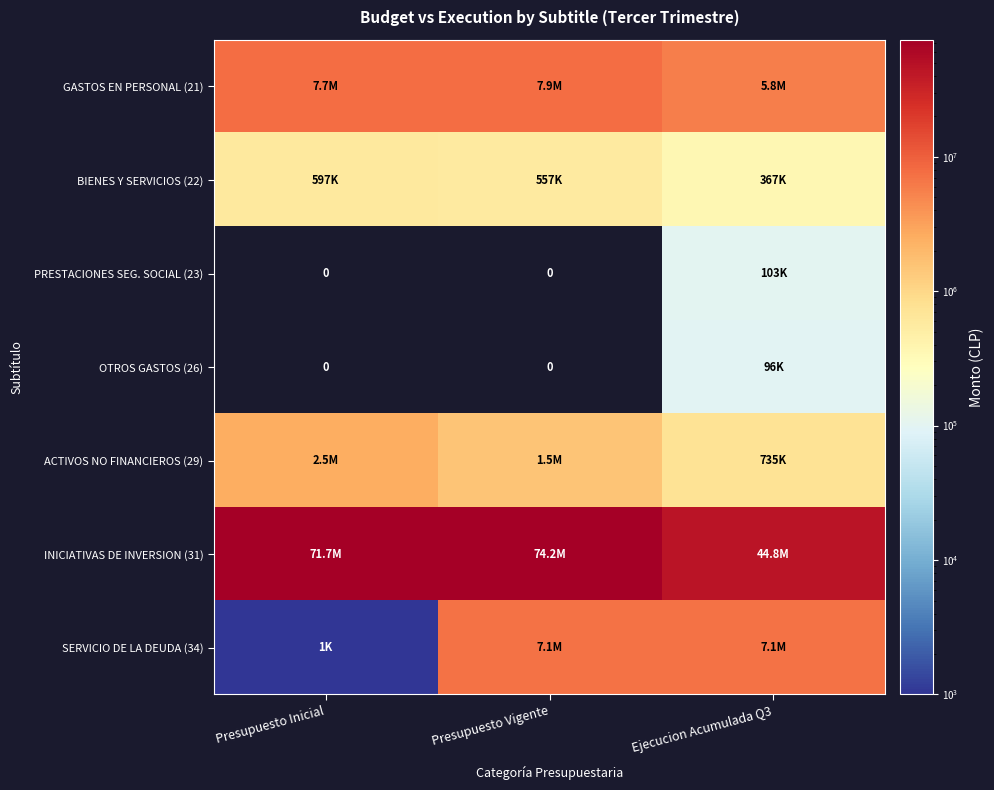

True or false: PRESTACIONES SEG. SOCIAL (23) has a value of 159214 at Ejecucion Acumulada Q3.

False